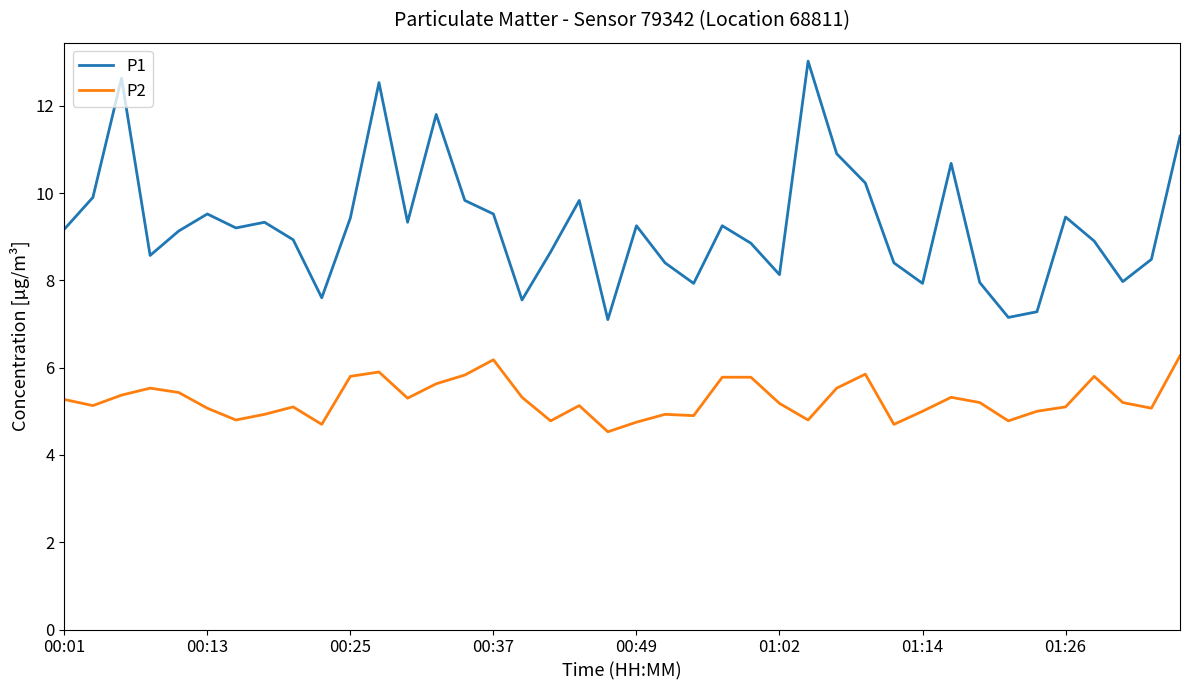

Which series has the widest spread of values?

P1